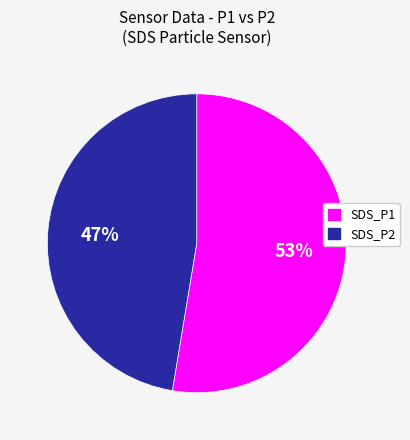

To the nearest percent, what is the combined percentage of SDS_P1 and SDS_P2?

100%